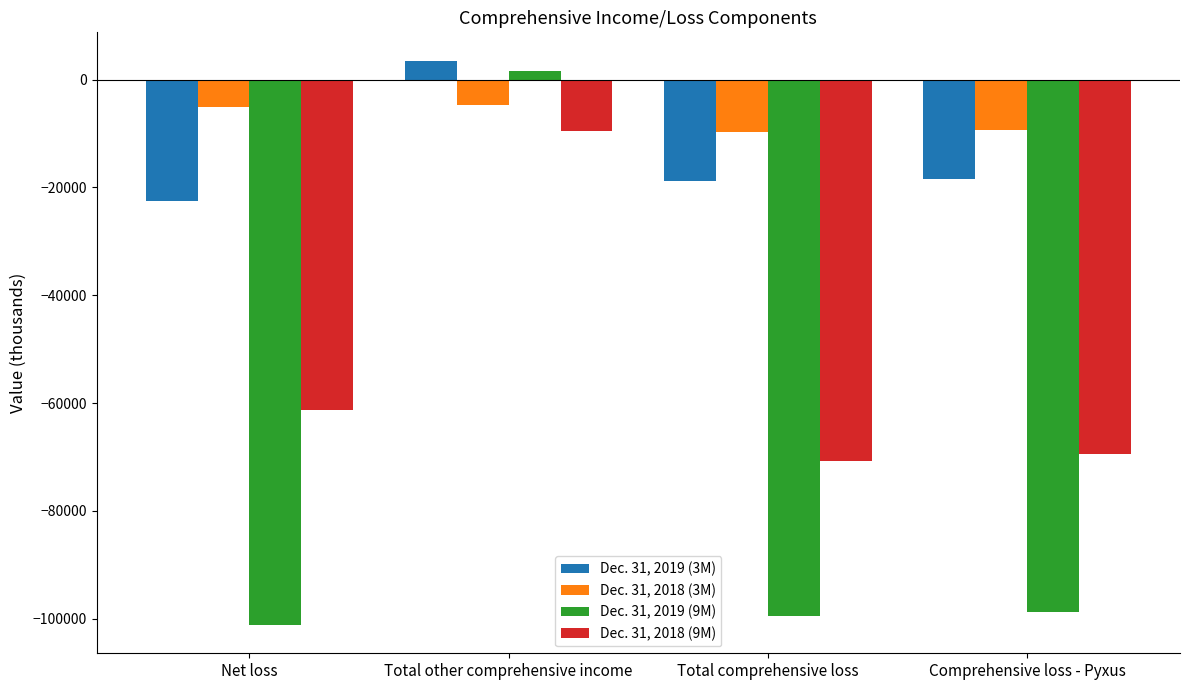

What is the label of the 2nd bar from the right?

Total comprehensive loss